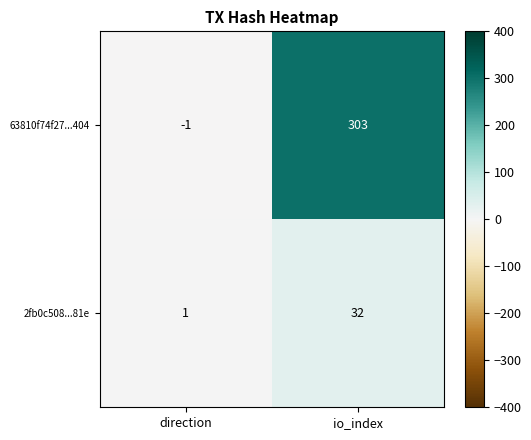

Which series has the largest range (max minus min)?

63810f74f27...404